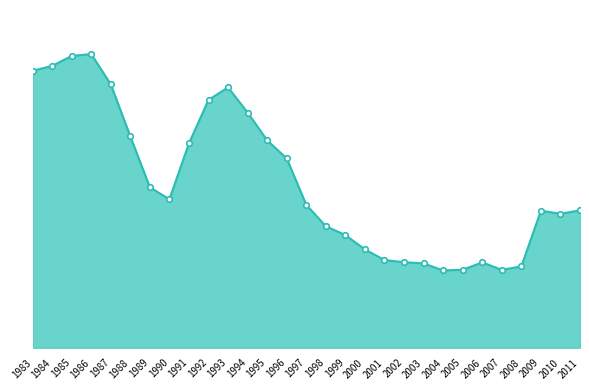

What is the maximum value shown in the chart?

3292.9